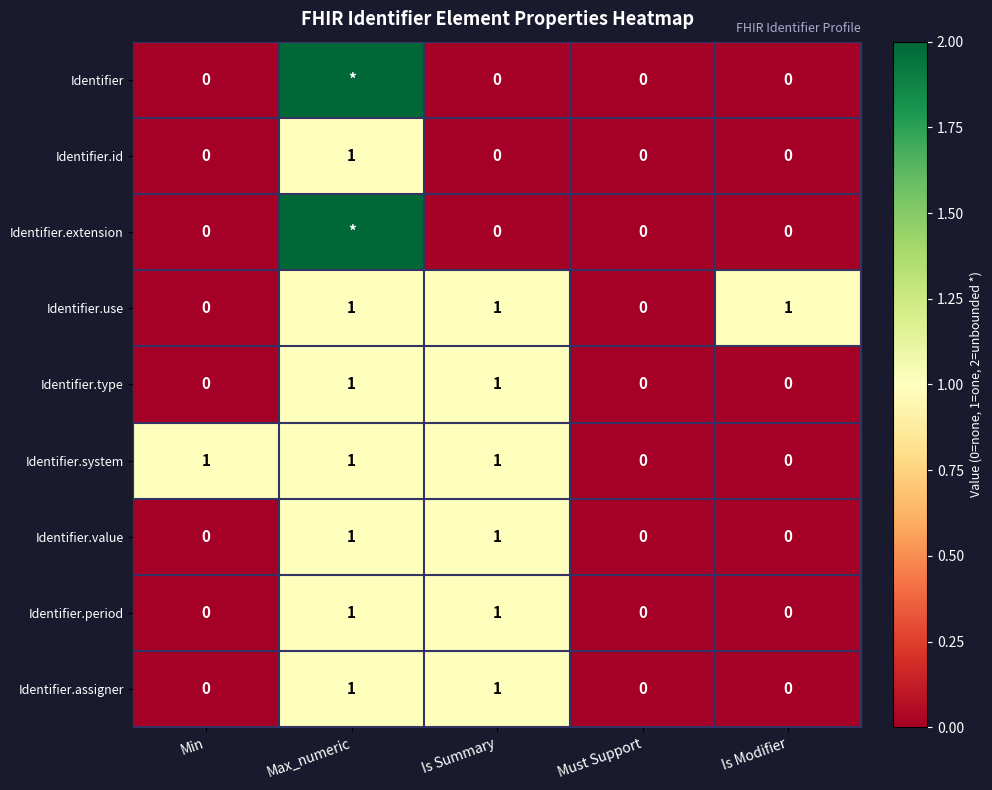

What is the total value across all series at Is Summary?

6